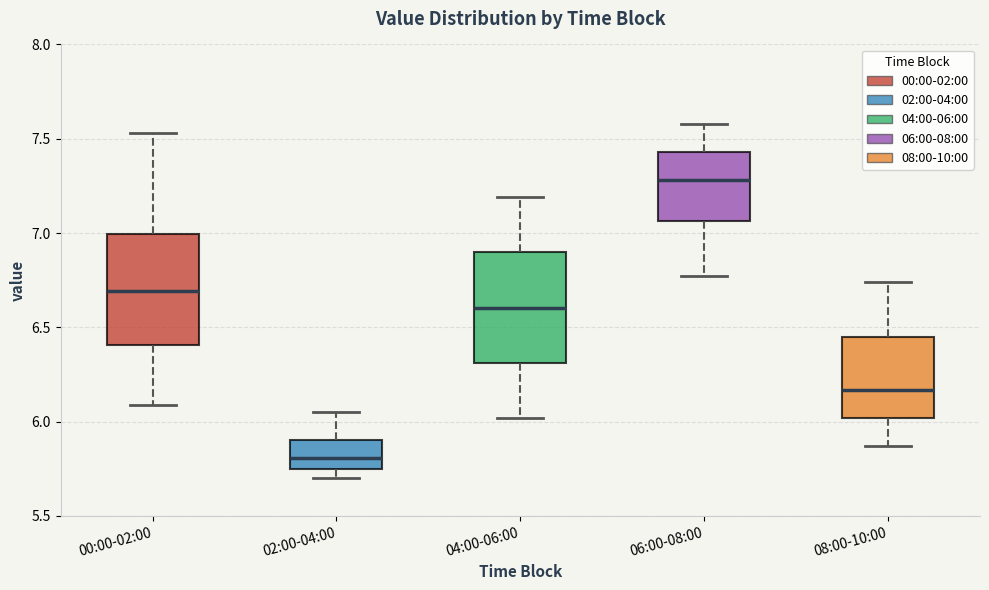

Reading left to right, read every box against the y-axis: the position of its median line, the range the box covers, and the ends of its whiskers. The values are not printed on the chart, so give them approximately, as read against the axis.

00:00-02:00: median 6.70, box 6.40 to 7.00, whiskers 6.10 to 7.55
02:00-04:00: median 5.80, box 5.75 to 5.90, whiskers 5.70 to 6.05
04:00-06:00: median 6.60, box 6.30 to 6.90, whiskers 6.00 to 7.20
06:00-08:00: median 7.30, box 7.05 to 7.45, whiskers 6.75 to 7.60
08:00-10:00: median 6.15, box 6.00 to 6.45, whiskers 5.85 to 6.75